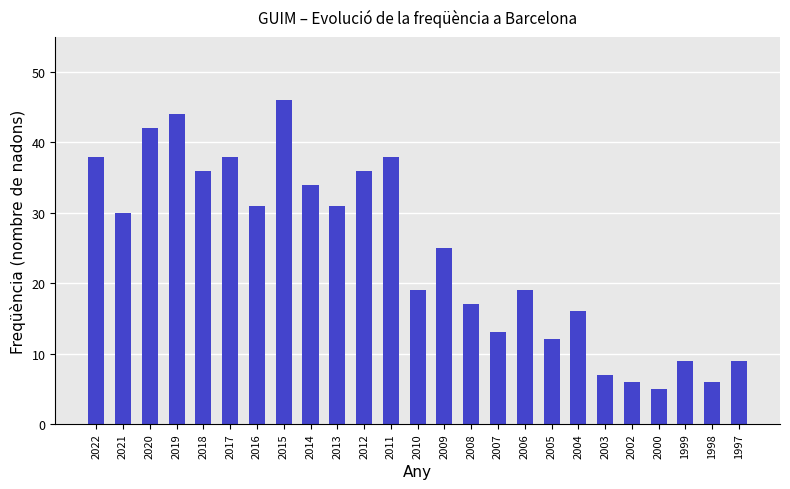

Reading left to right, list all the values displayed in this chart.

38	30	42	44	36	38	31	46	34	31	36	38	19	25	17	13	19	12	16	7	6	5	9	6	9